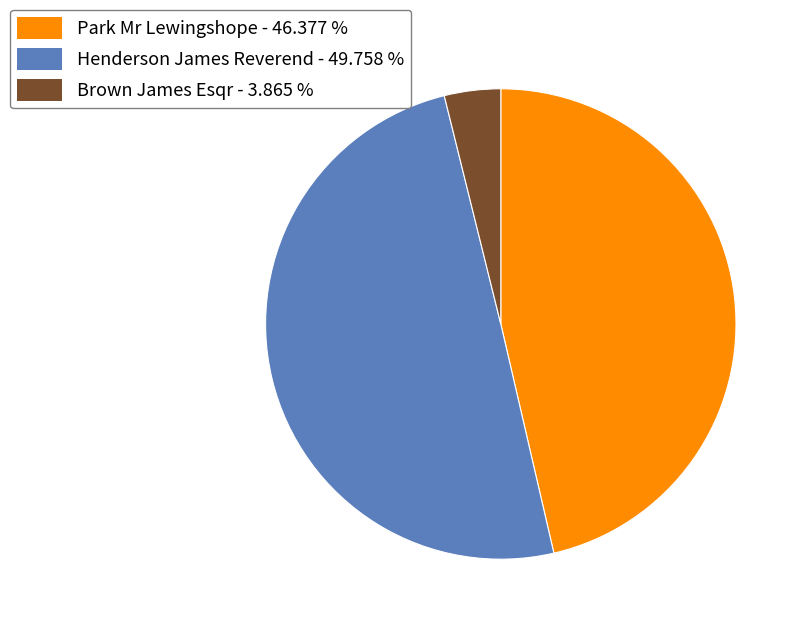

Is Brown James Esqr the majority of the pie?

No